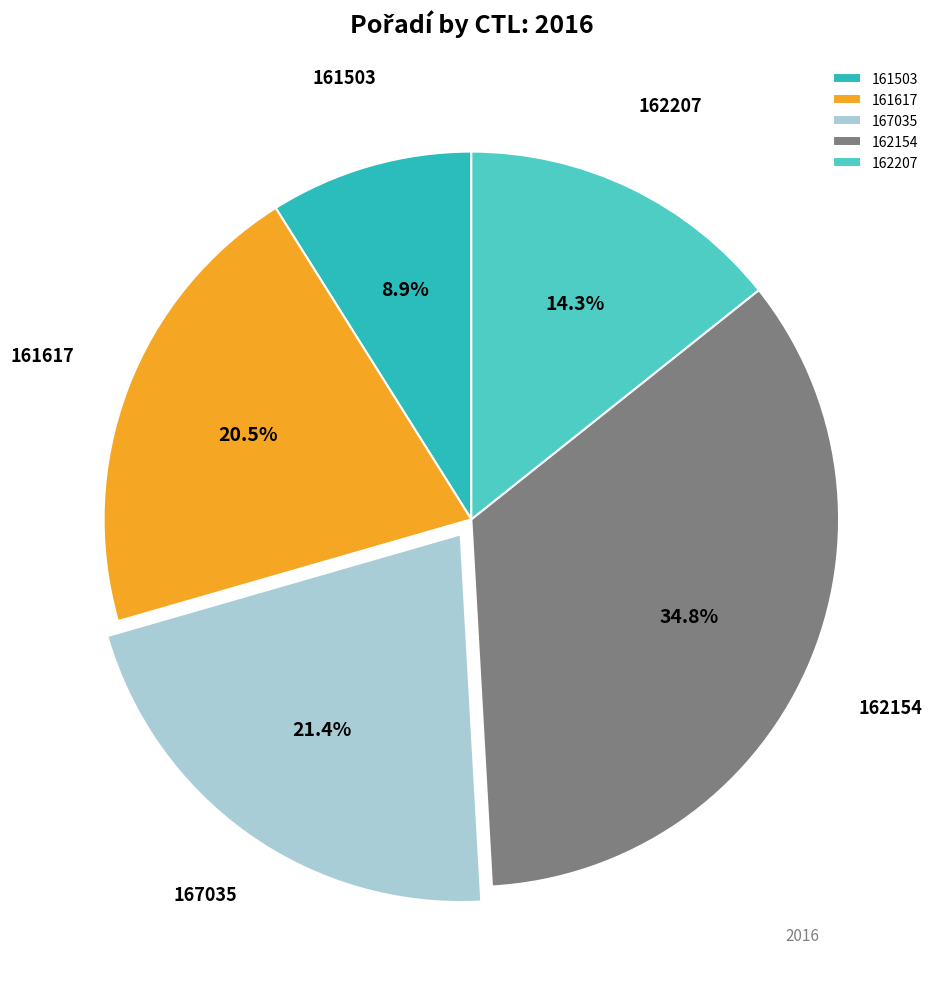

Which slice is the smallest?

161503